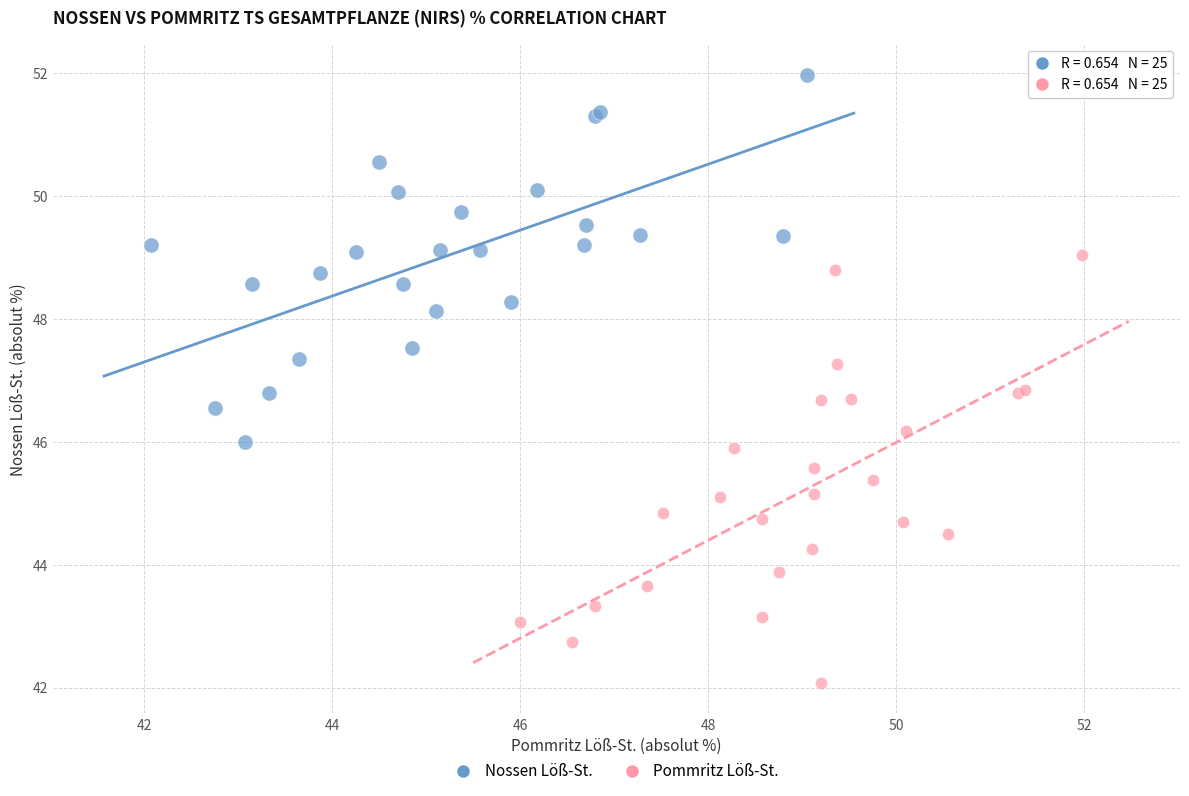

Which series has the widest spread of Y values?

Pommritz Löß-St.